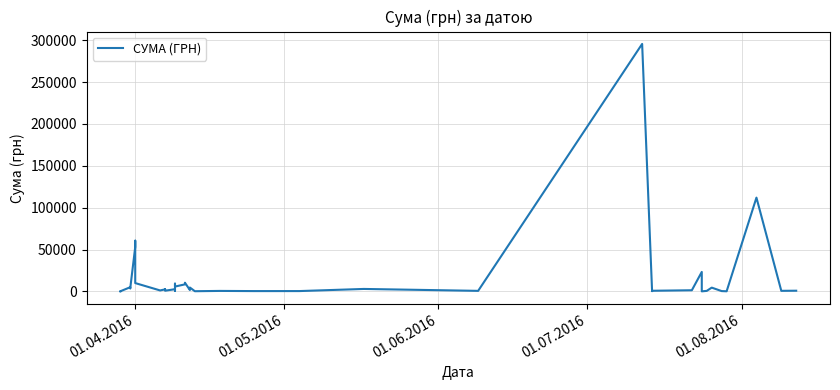

What is the smallest value displayed?

11.2